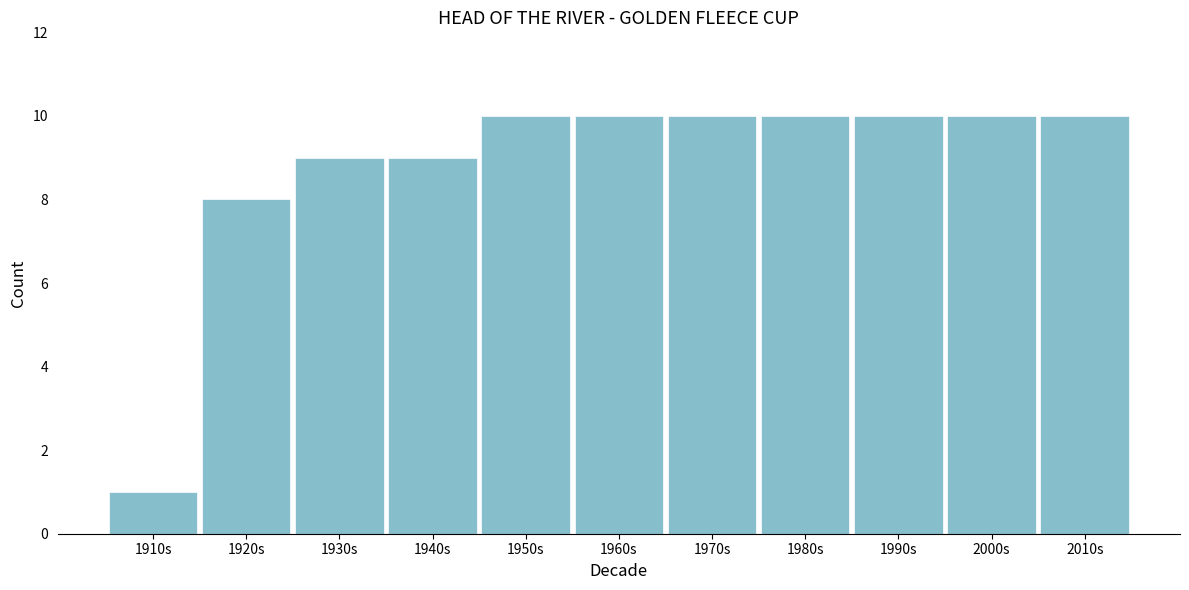

Reading right to left, extract all data points from this chart.

2010s=10	2000s=10	1990s=10	1980s=10	1970s=10	1960s=10	1950s=10	1940s=9	1930s=9	1920s=8	1910s=1